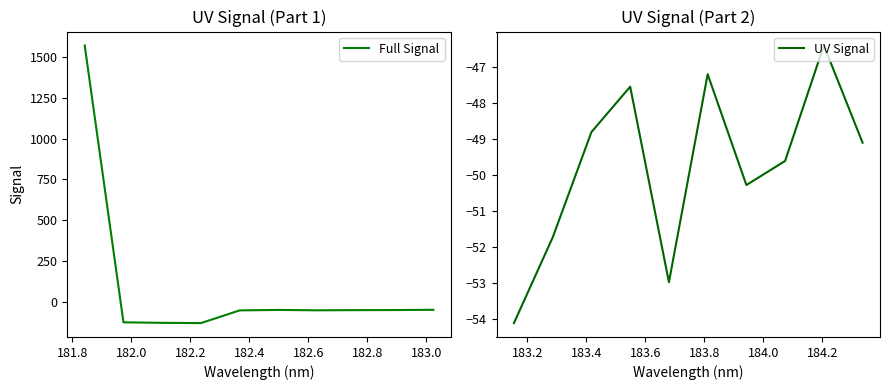

True or false: Full Signal has a value of -84.7 at 183.2.

False